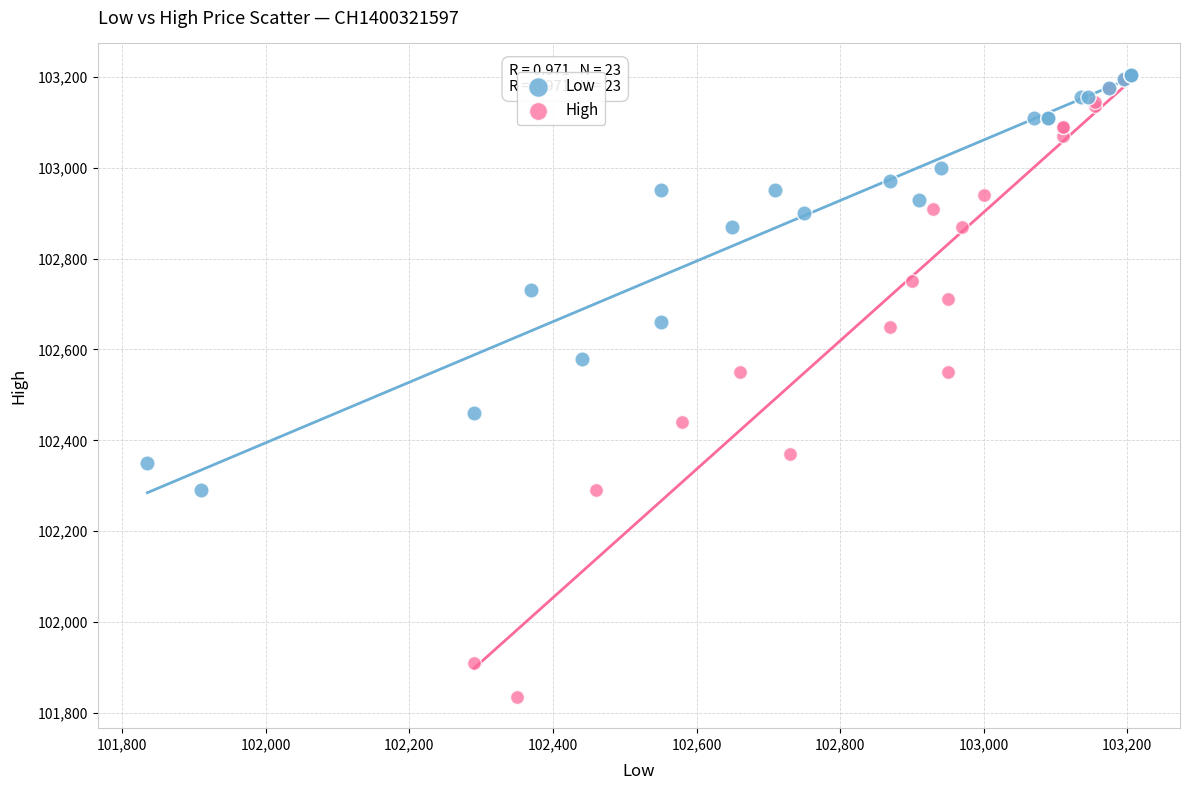

Which series reaches the minimum Y coordinate?

High